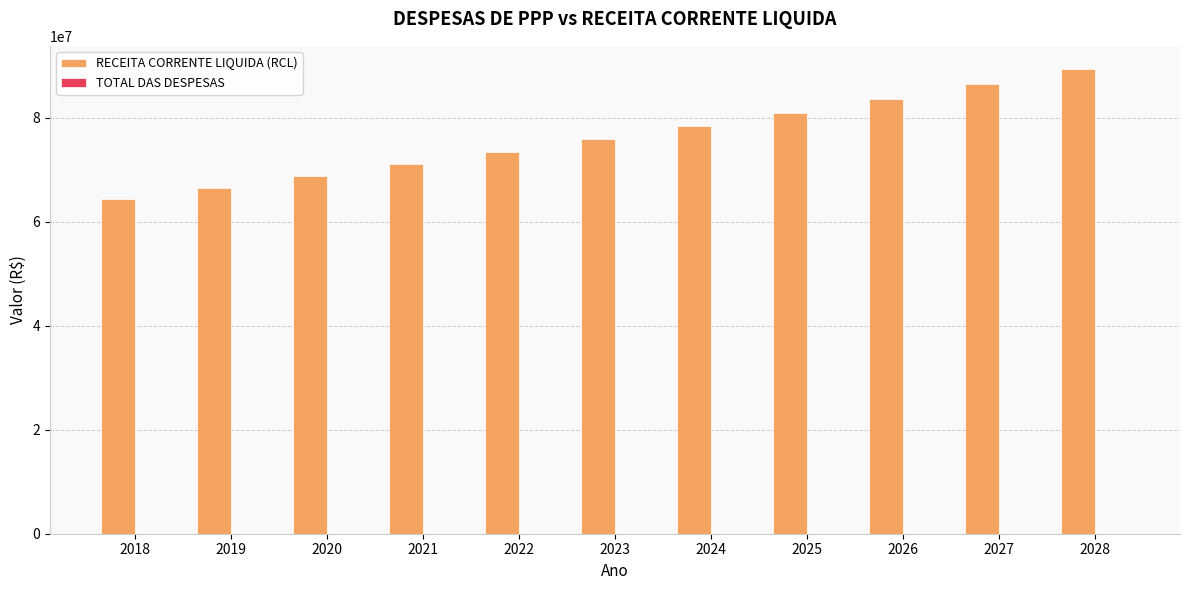

List the labels in order of value, largest first.

2028, 2027, 2026, 2025, 2024, 2023, 2022, 2021, 2020, 2019, 2018